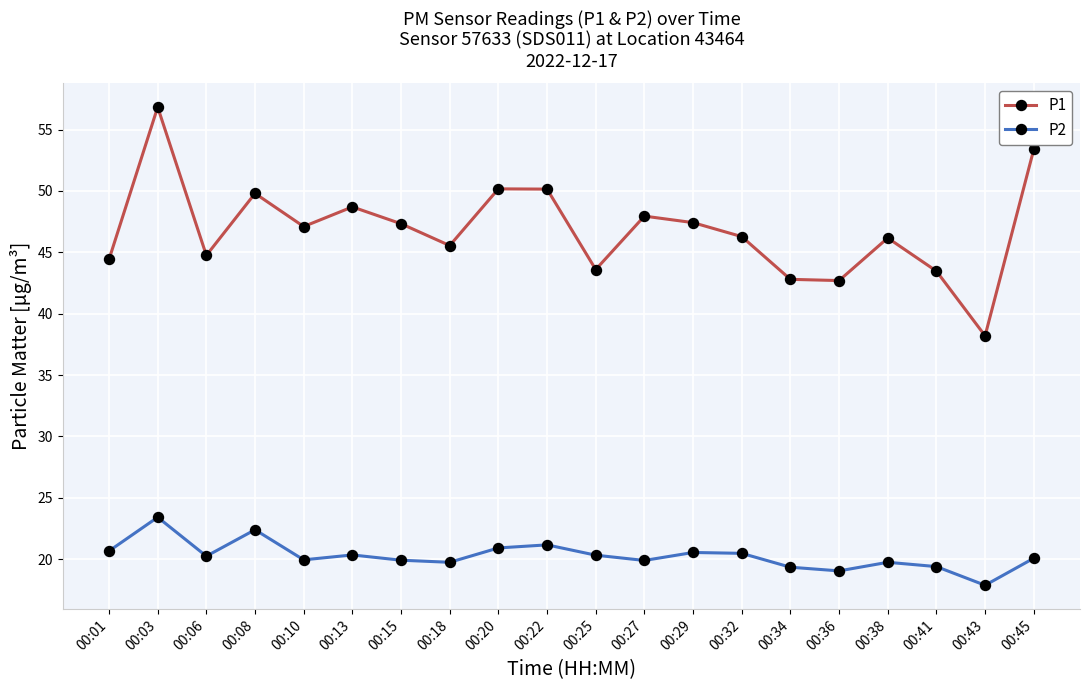

What is the difference between the highest and lowest values at 00:08?

27.4